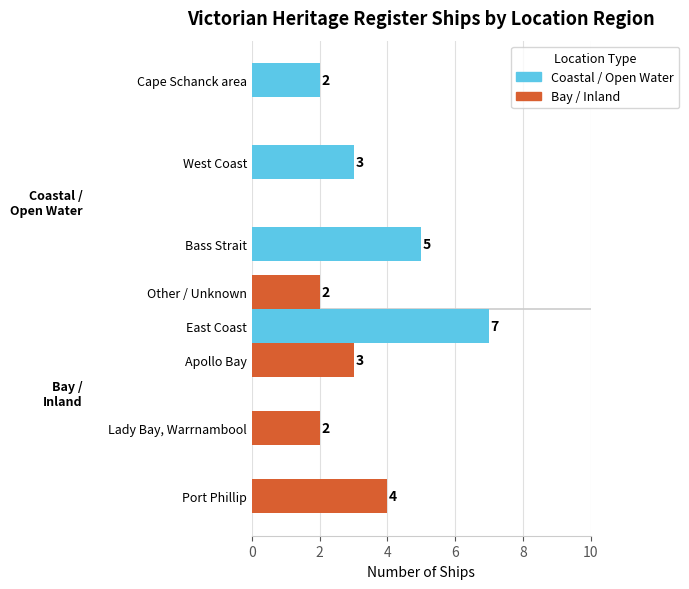

Are the bars grouped side by side (vs. stacked)?

Yes